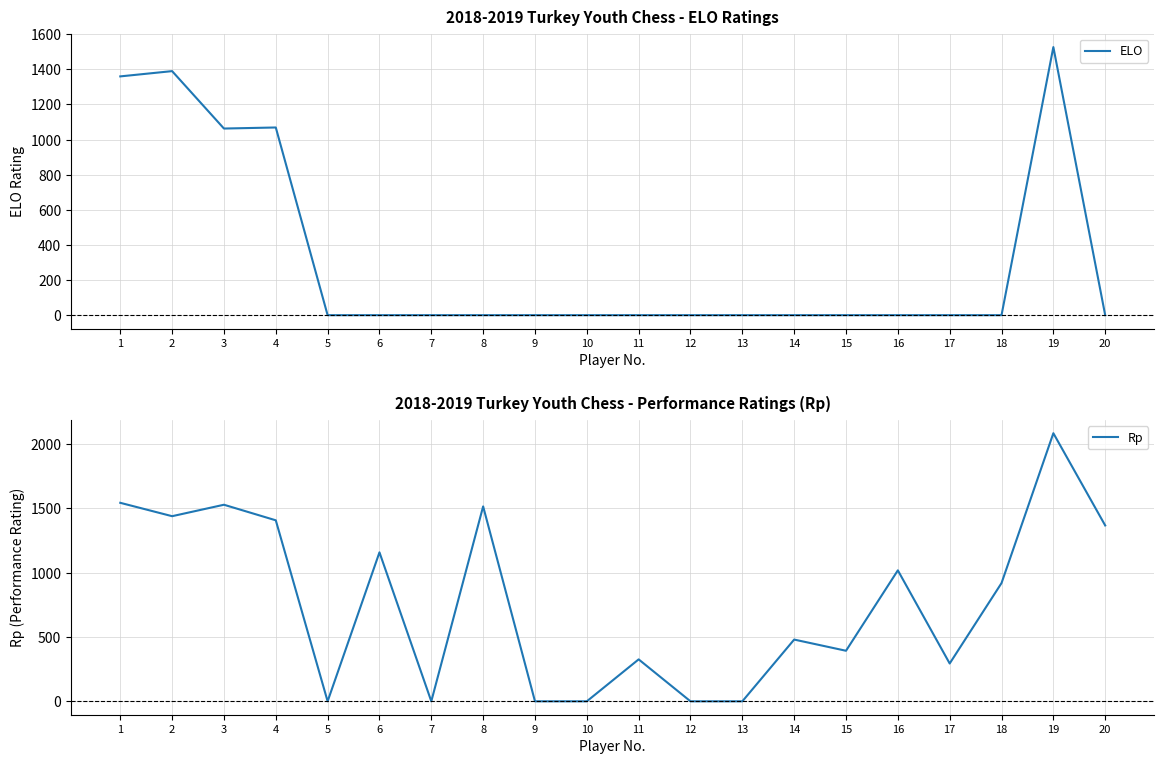

At 16, list the series in order from largest to smallest.

Rp, ELO